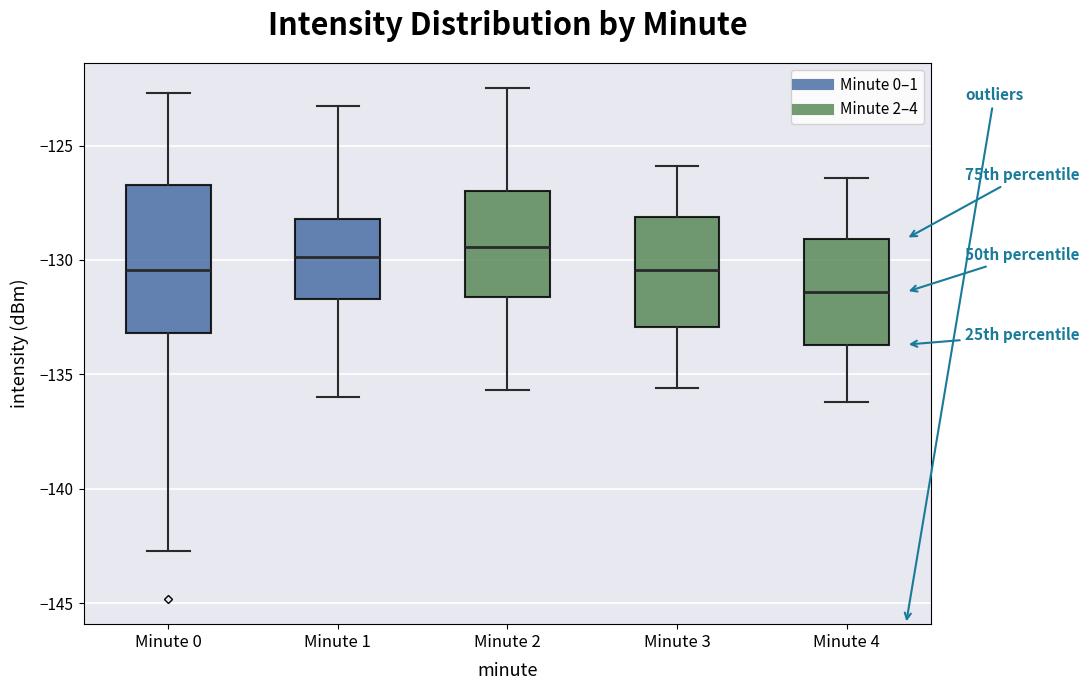

Comparing the boxes themselves (not the whiskers), which one is the tallest?

Minute 0